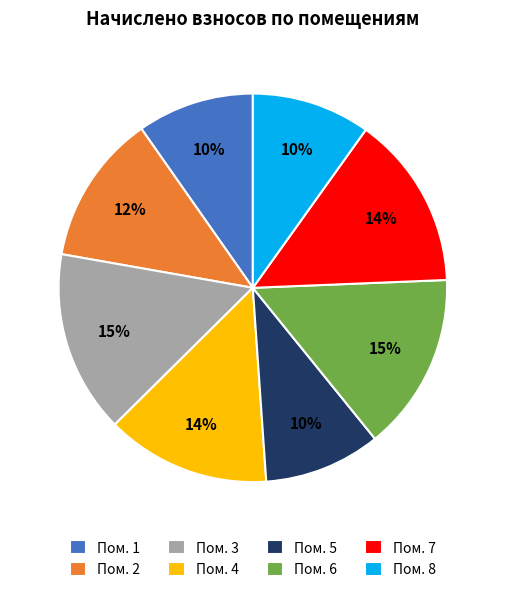

To the nearest percent, what is the difference between the largest and smallest slice percentages?

5%